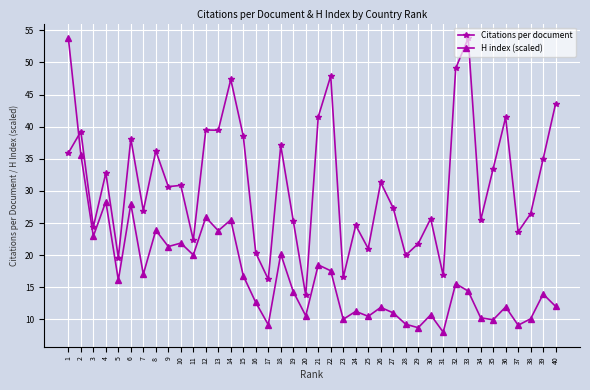

What is the smallest value displayed?

8.0